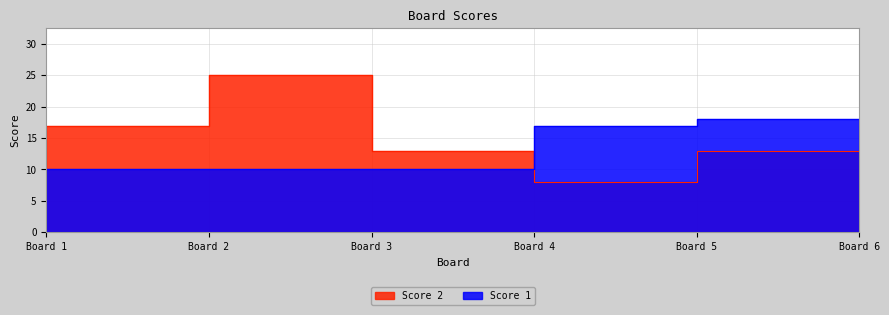

What is the minimum value shown in the chart?

8